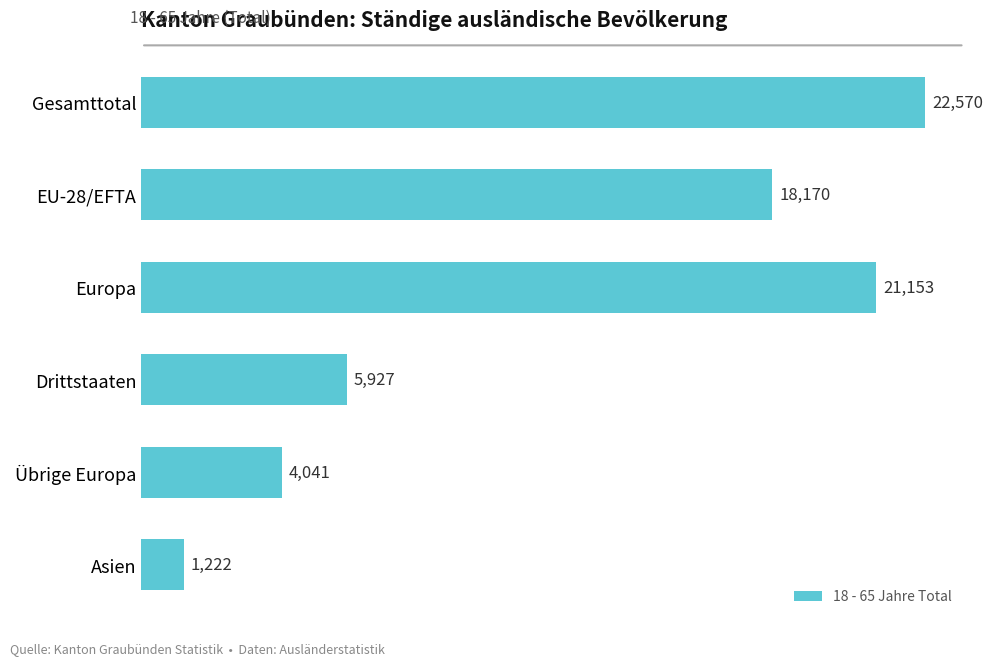

List the labels in order of value, largest first.

Gesamttotal, Europa, EU-28/EFTA, Drittstaaten, Übrige Europa, Asien